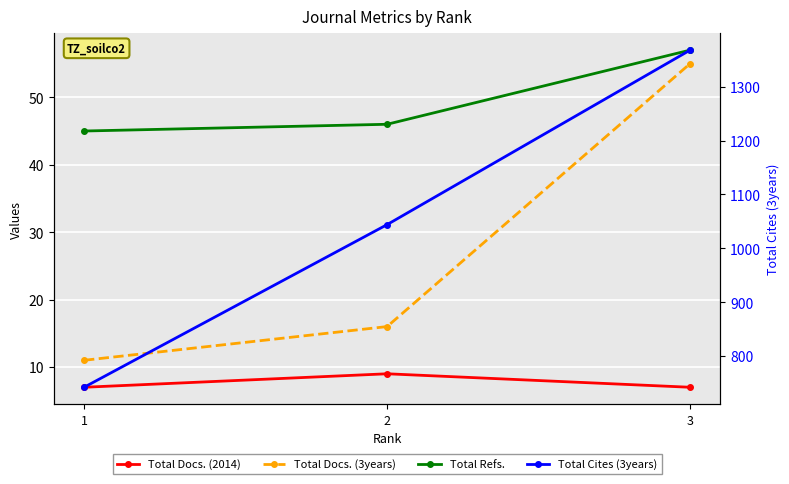

Which category has the lowest value across all series?

1